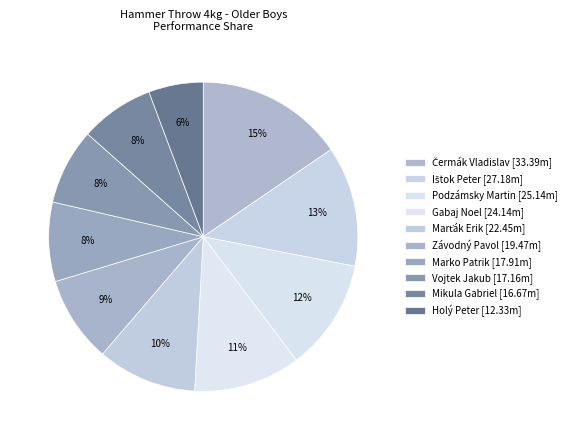

How many segments does this pie chart have?

10